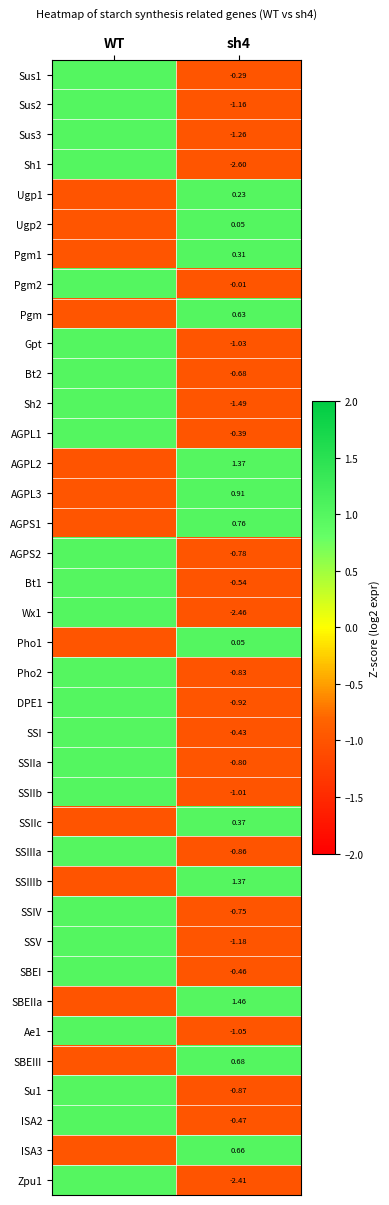

At which category is the sum across all series the highest?

WT